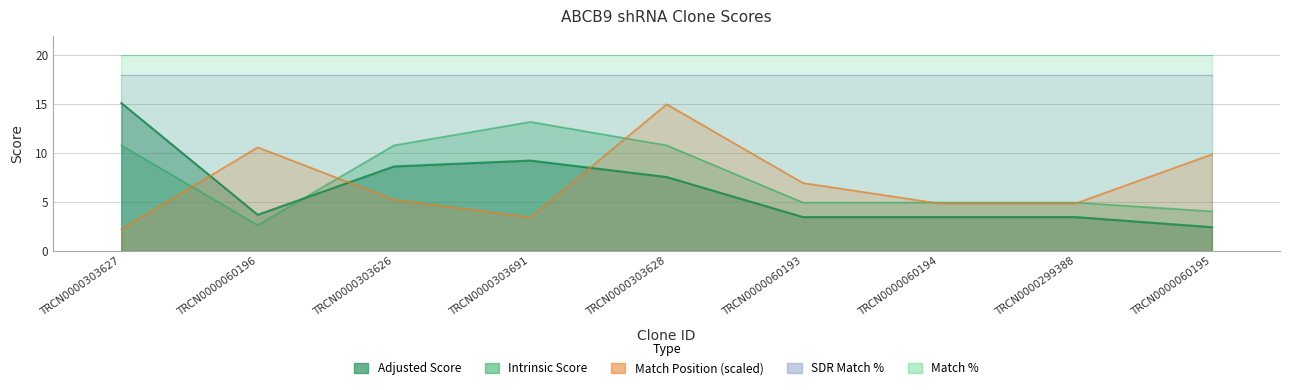

What is the label of the 8th point from the right?

TRCN0000060196